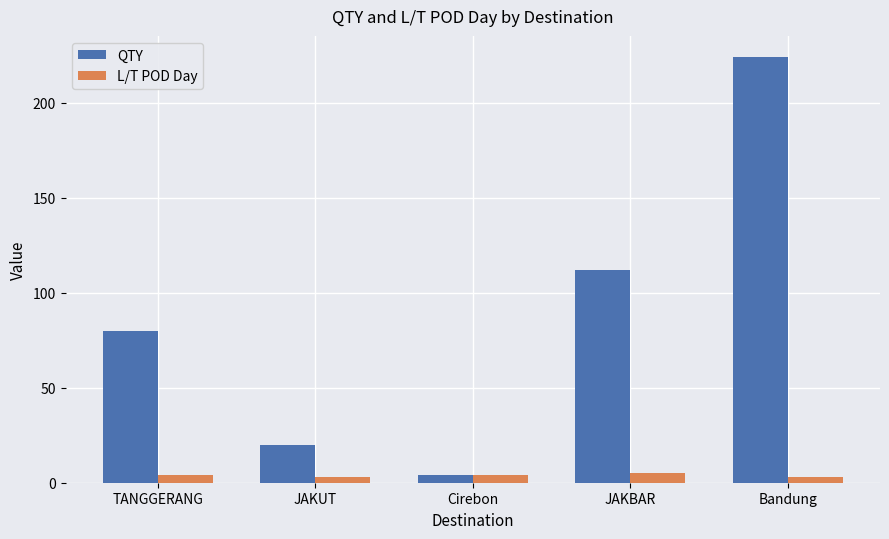

What is the total value across all series at JAKUT?

23